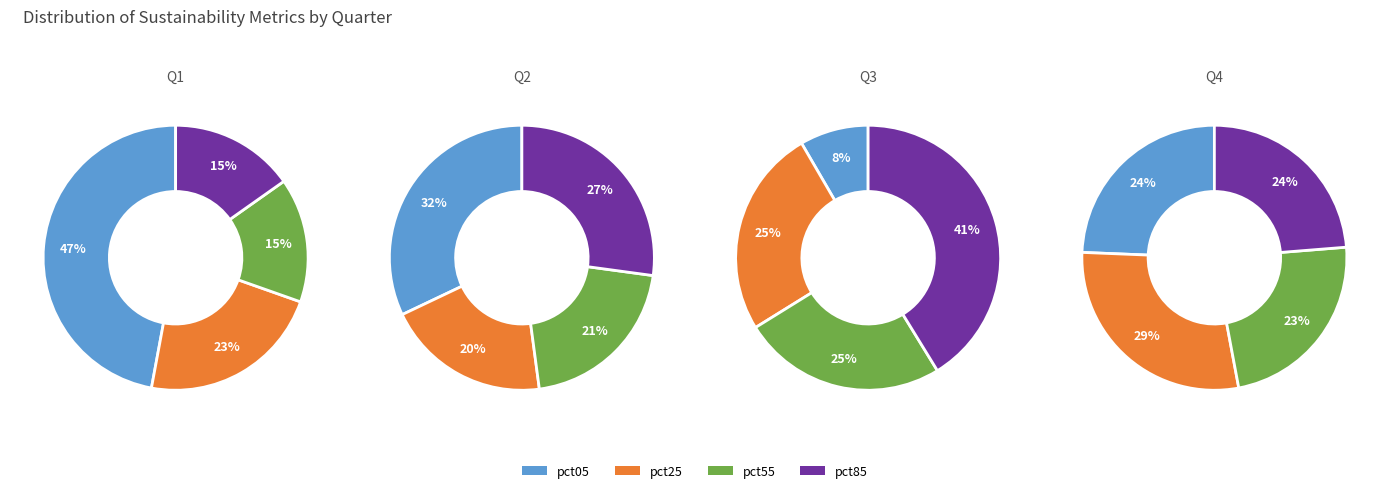

Does pct35 account for over 50% of the chart?

No